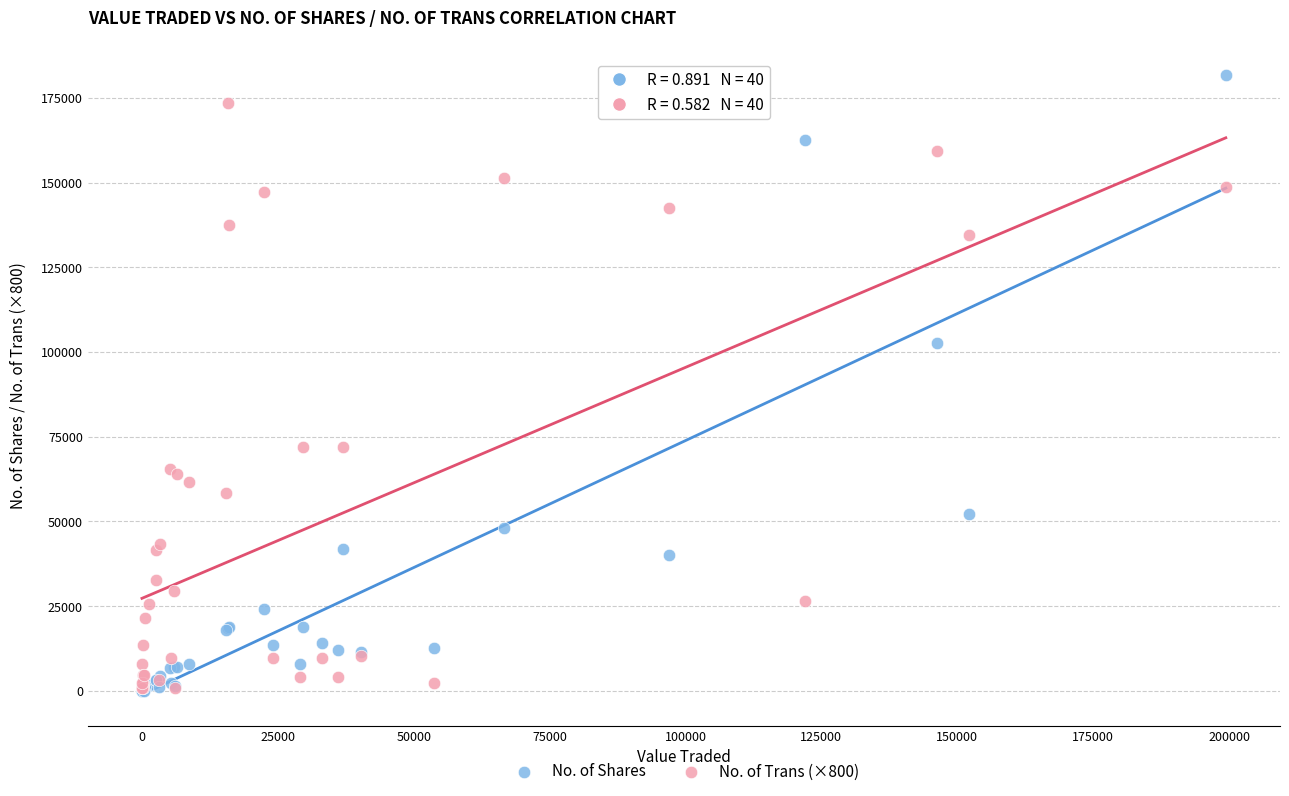

In the No. of Shares series, what Y value is closest to 90824?

102571